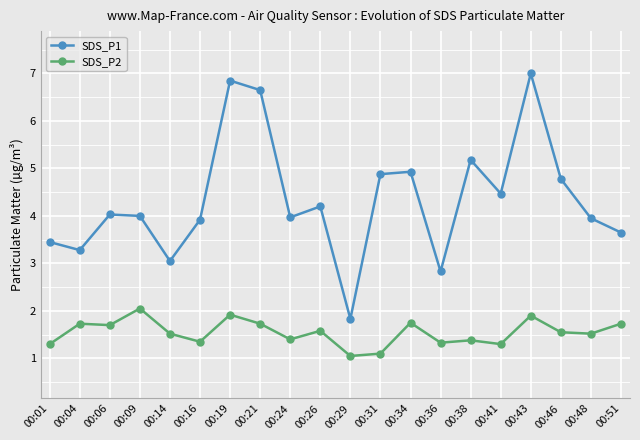

Is it true that SDS_P2 equals 2.2 at 00:01?

False